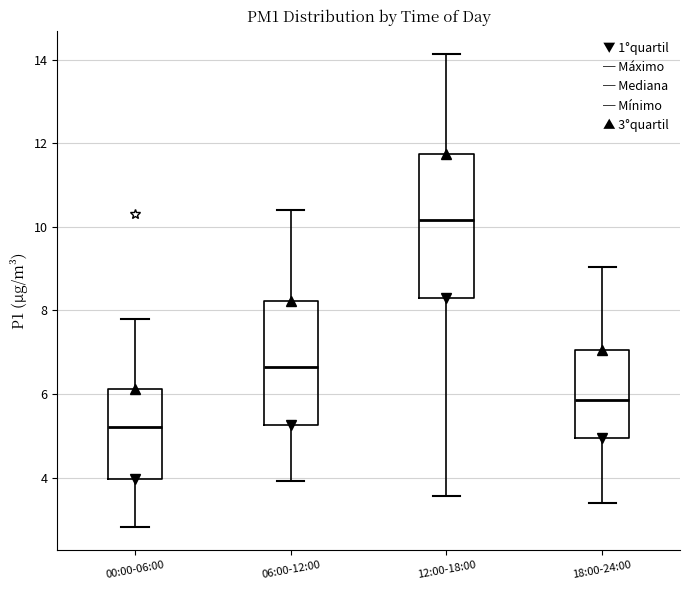

Reading left to right, read every box against the y-axis: the position of its median line, the range the box covers, and the ends of its whiskers. The values are not printed on the chart, so give them approximately, as read against the axis.

00:00-06:00: median 5.2, box 4.0 to 6.2, whiskers 2.8 to 7.8
06:00-12:00: median 6.6, box 5.2 to 8.2, whiskers 4.0 to 10.4
12:00-18:00: median 10.2, box 8.4 to 11.8, whiskers 3.6 to 14.2
18:00-24:00: median 5.8, box 5.0 to 7.0, whiskers 3.4 to 9.0